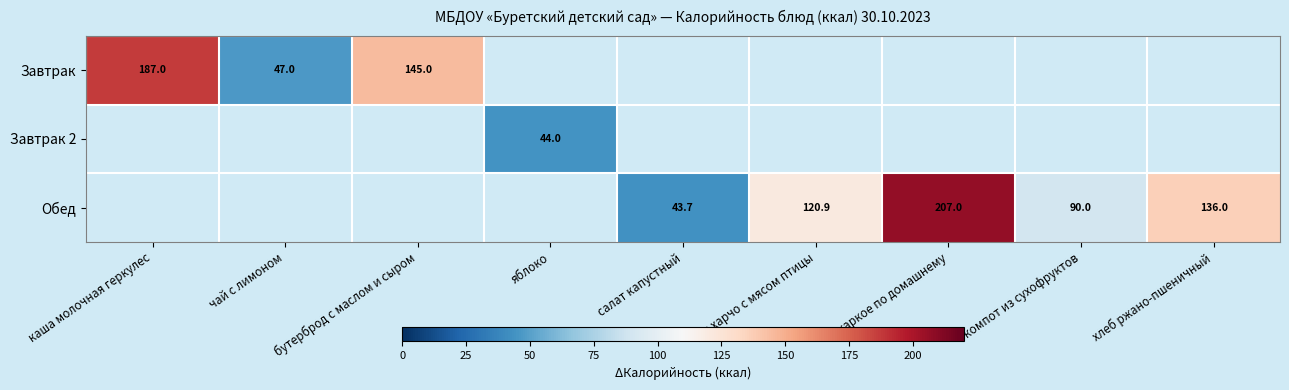

At how many categories does at least one series exceed 72?

6